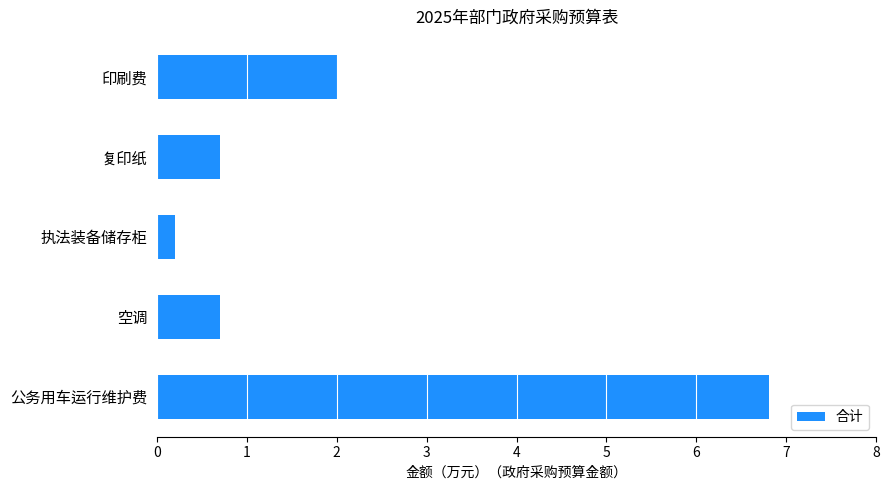

Are the bars horizontal?

Yes